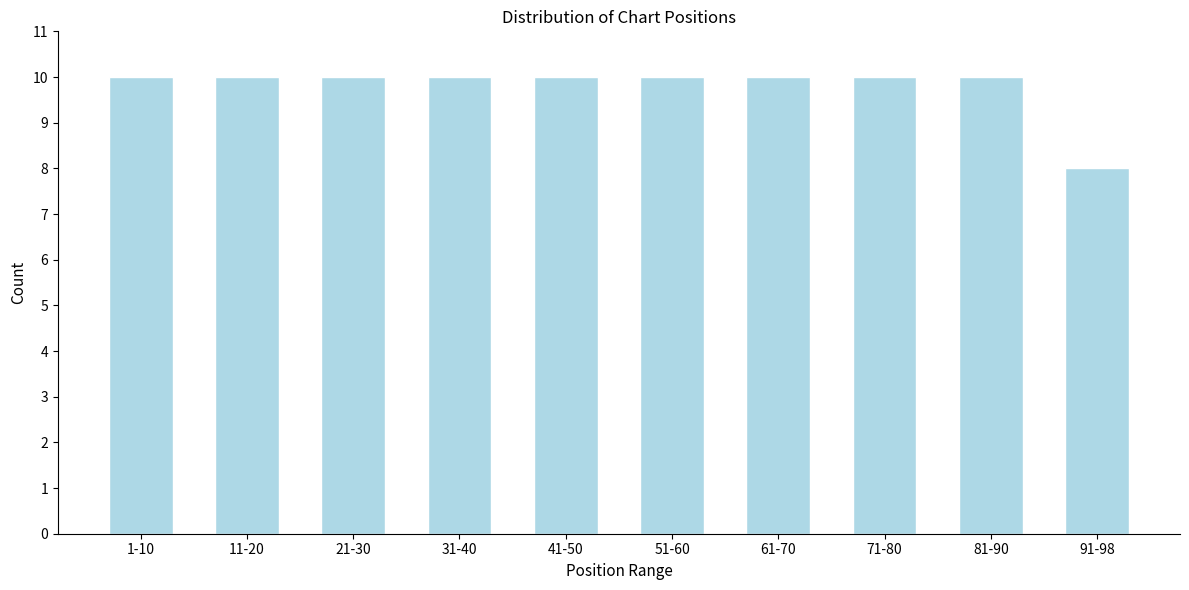

Reading right to left, list all the values displayed in this chart.

91-98=8	81-90=10	71-80=10	61-70=10	51-60=10	41-50=10	31-40=10	21-30=10	11-20=10	1-10=10